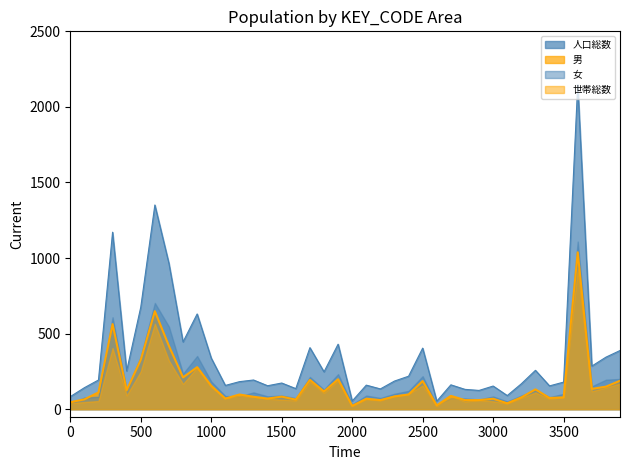

How many interior local valleys does the 男 series have?

12